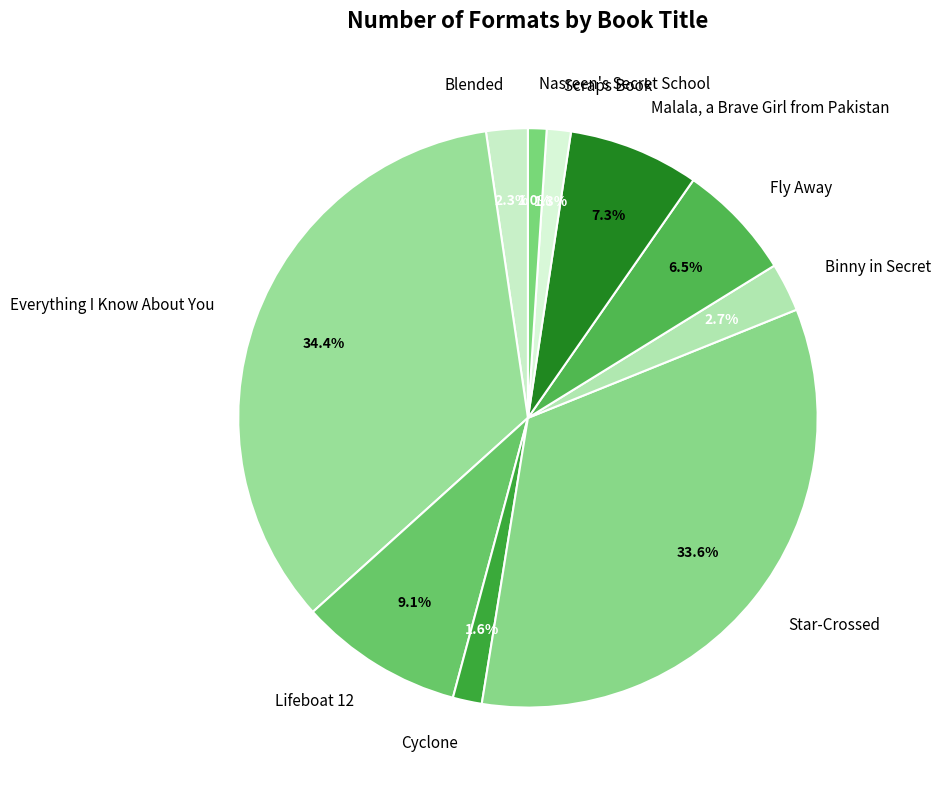

Is there a majority slice in this chart?

No